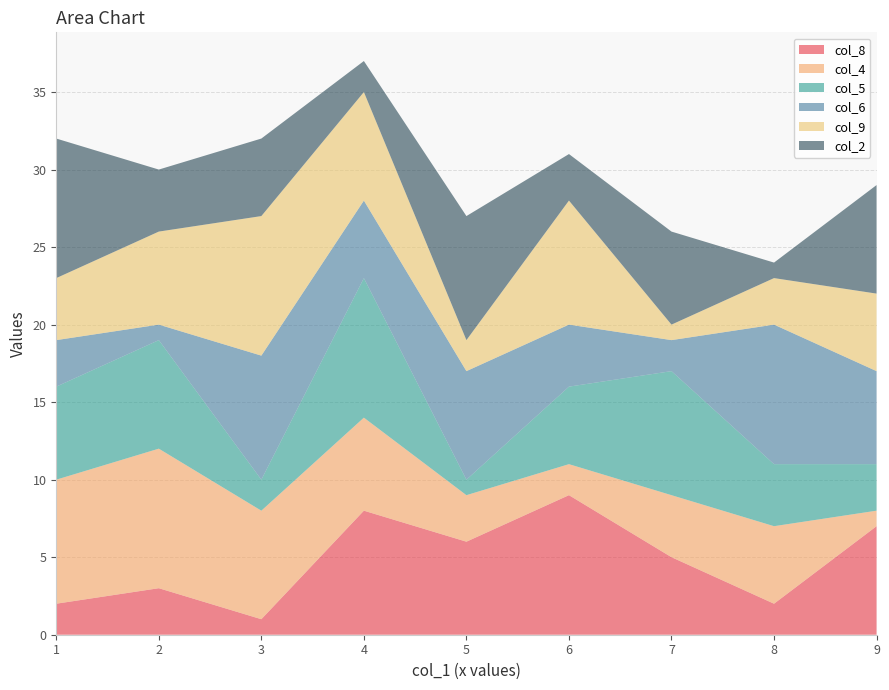

At which category is the sum across all series the highest?

4